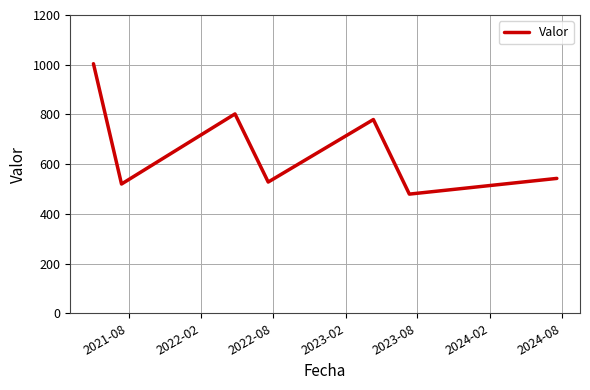

True or false: there are more than 1 points higher than both neighbors.

True